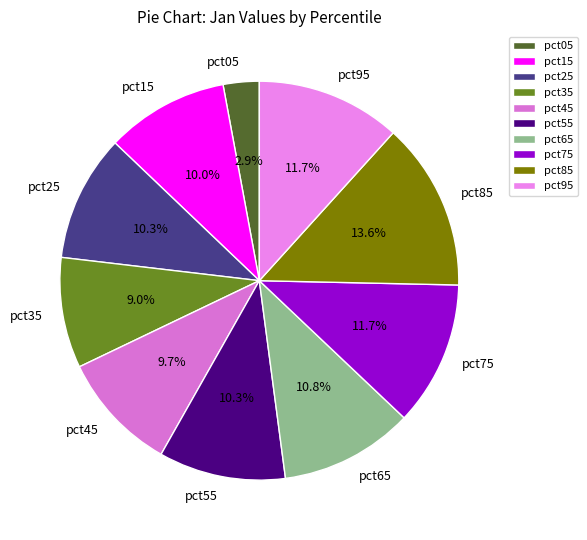

How many segments does this pie chart have?

10